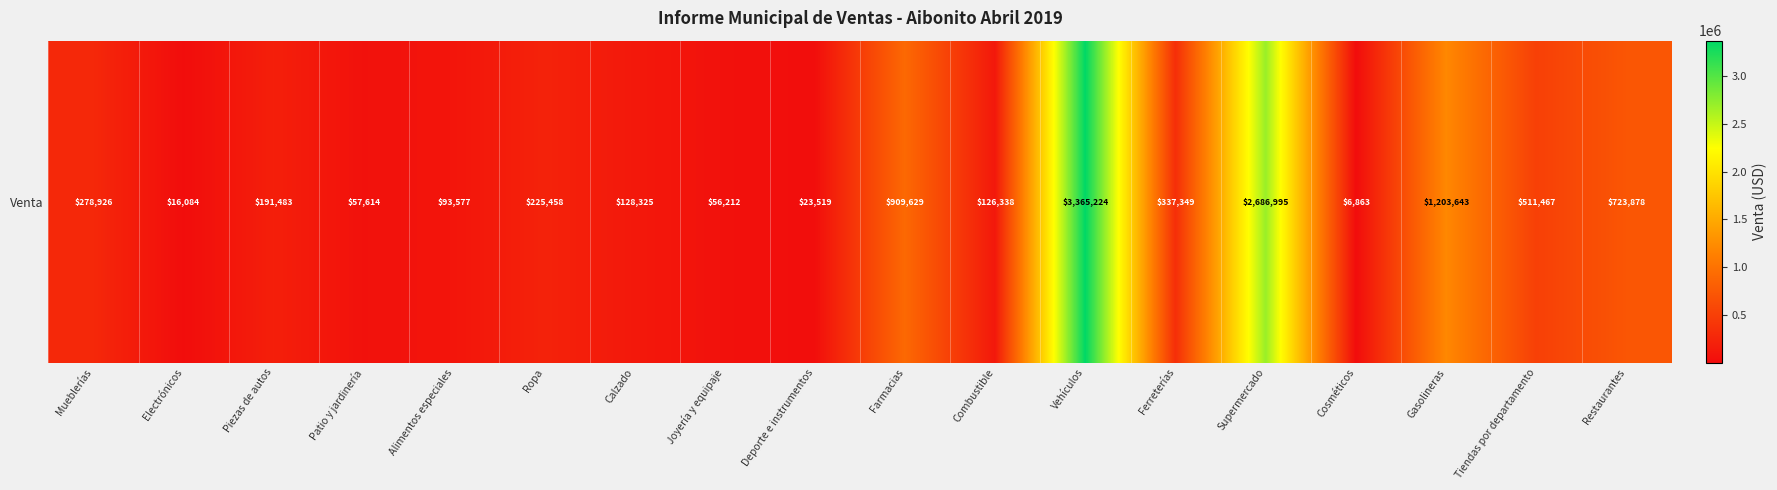

Between Vehículos and Ropa, which is larger?

Vehículos